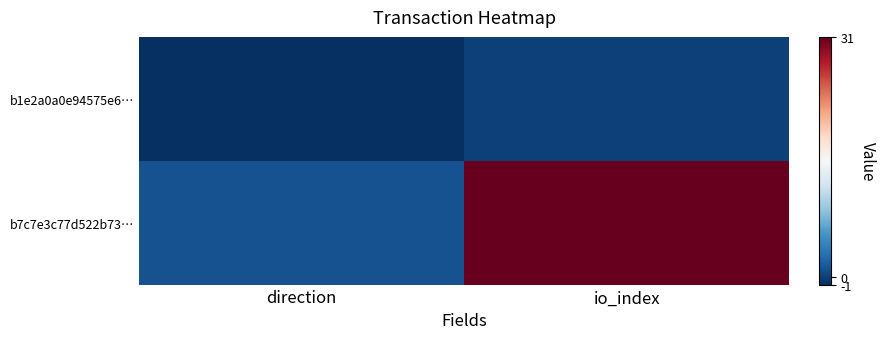

Reading left to right, list all the values displayed in this chart.

b1e2a0a0e94575e6…: direction=-1	io_index=0
b7c7e3c77d522b73…: direction=1	io_index=31